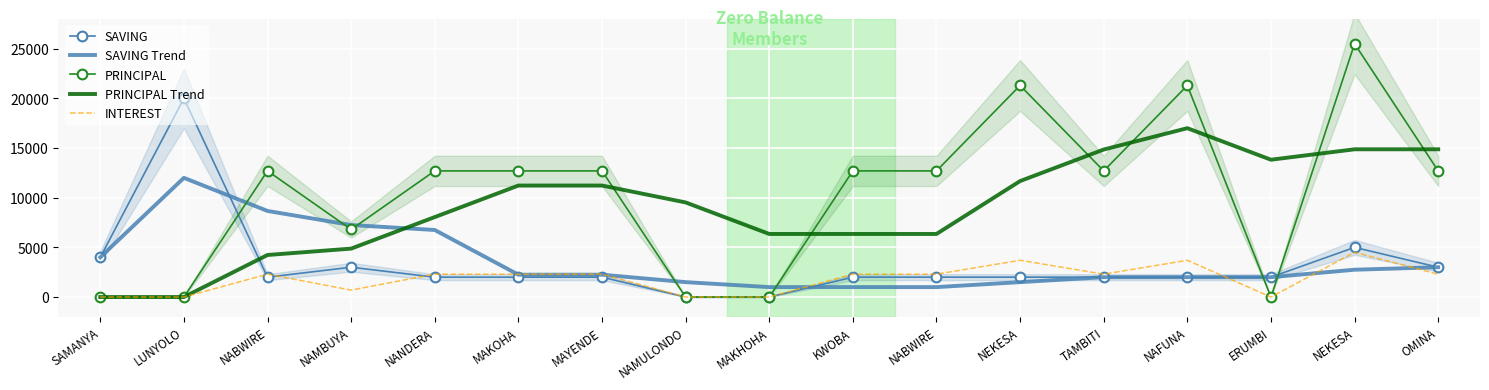

True or false: PRINCIPAL Trend has more than 2 interior local peaks.

False